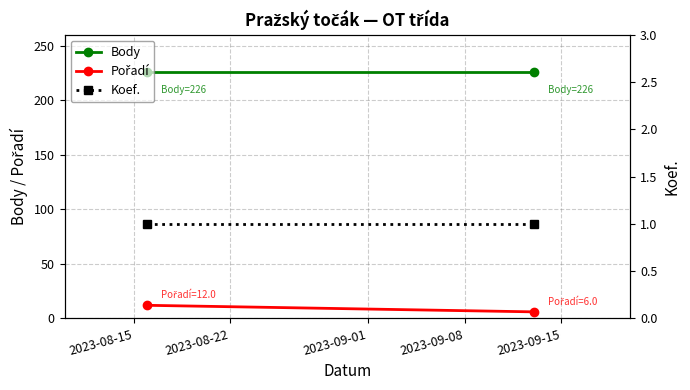

What are all the series names shown in the legend?

Body, Pořadí, Koef.